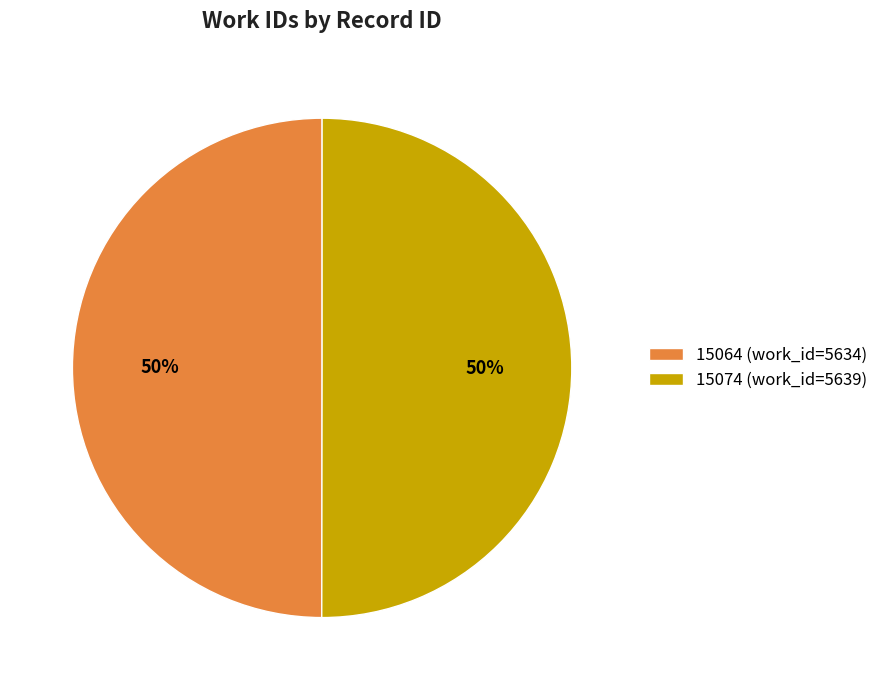

True or false: 15074 accounts for 50% of the total.

True